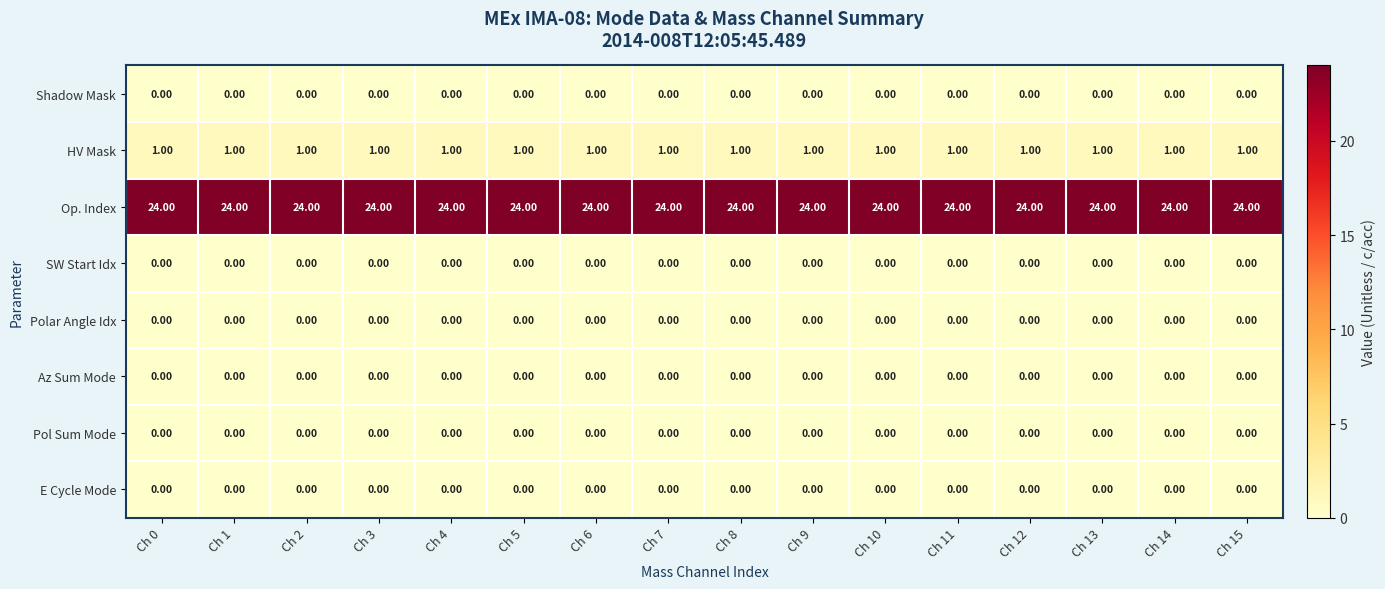

At how many categories does at least one series exceed 18?

16